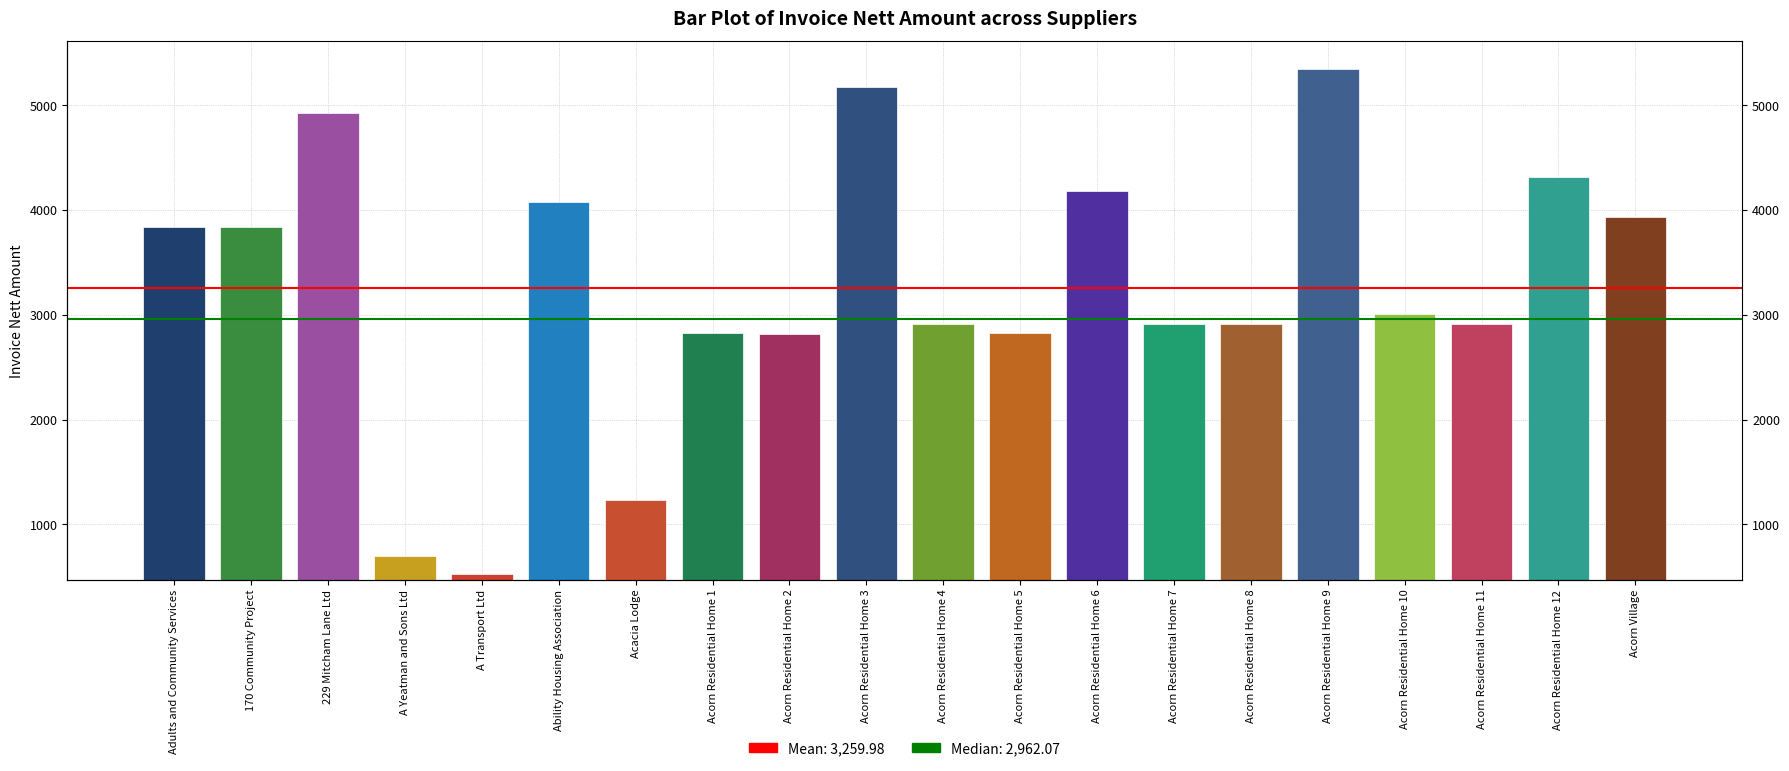

Are the bars horizontal?

No